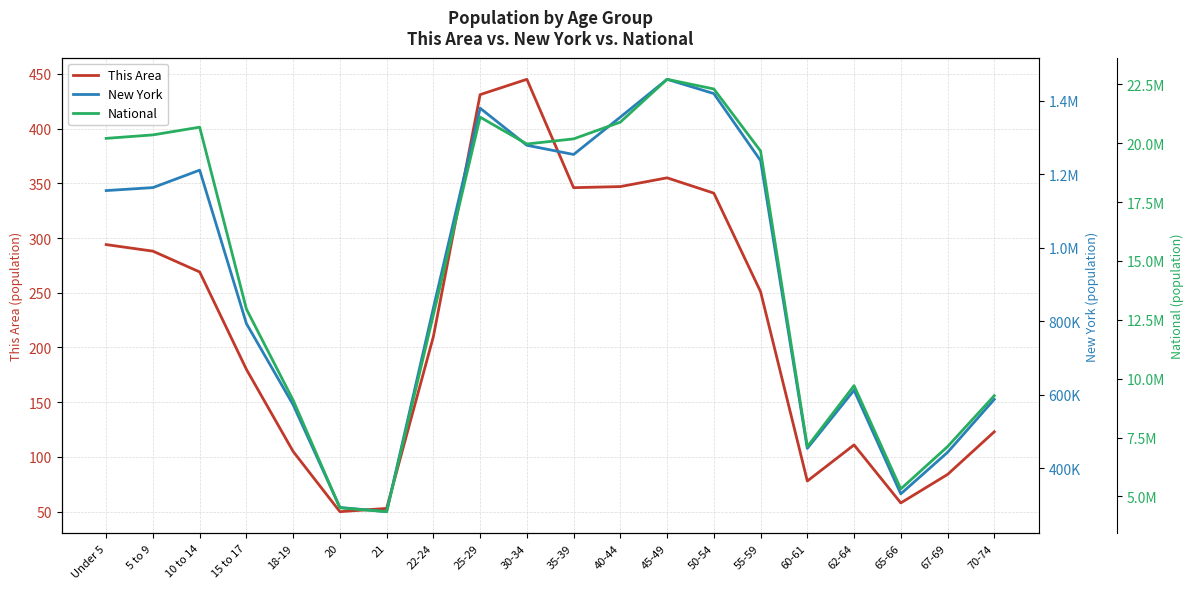

What is the average value of the This Area series?

221